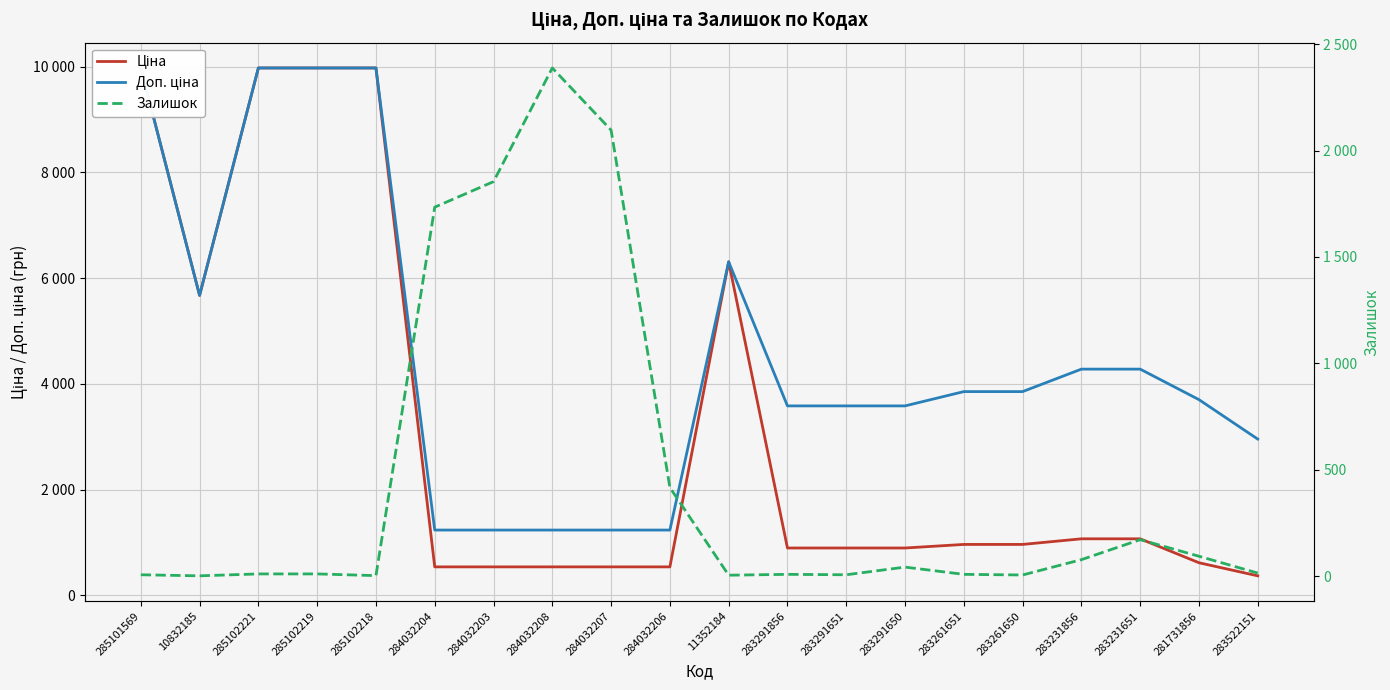

At which label does Залишок reach its peak?

284032208